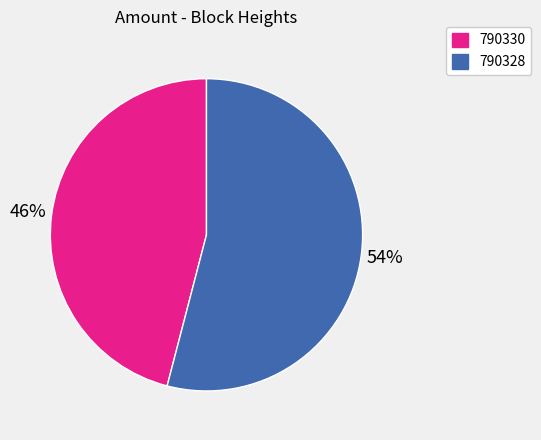

How many segments does this pie chart have?

2